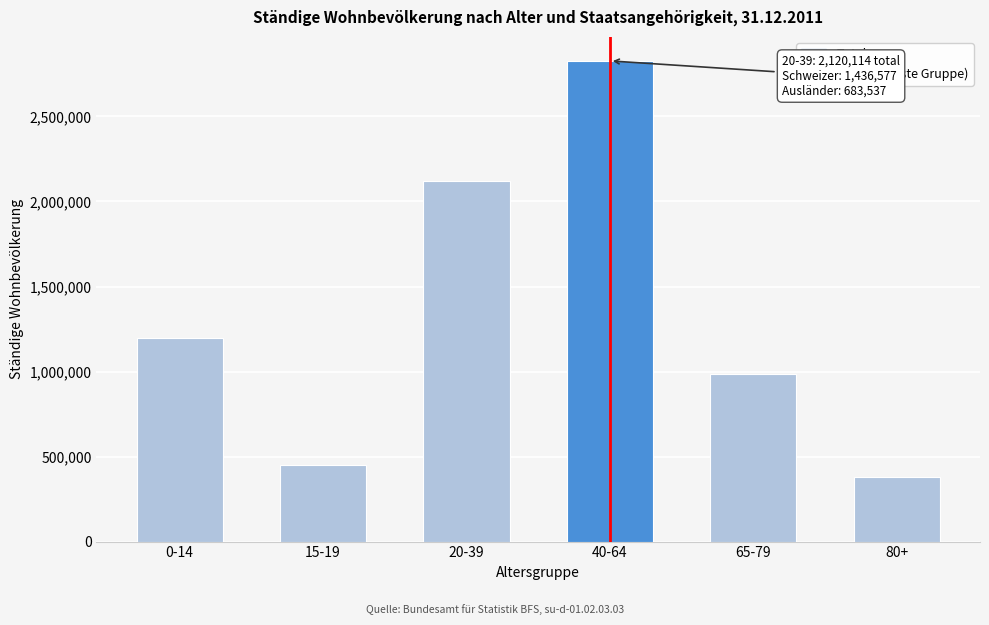

Reading left to right, extract all data points from this chart.

0-14=1194649	15-19=447894	20-39=2120114	40-64=2826853	65-79=982866	80+=382286